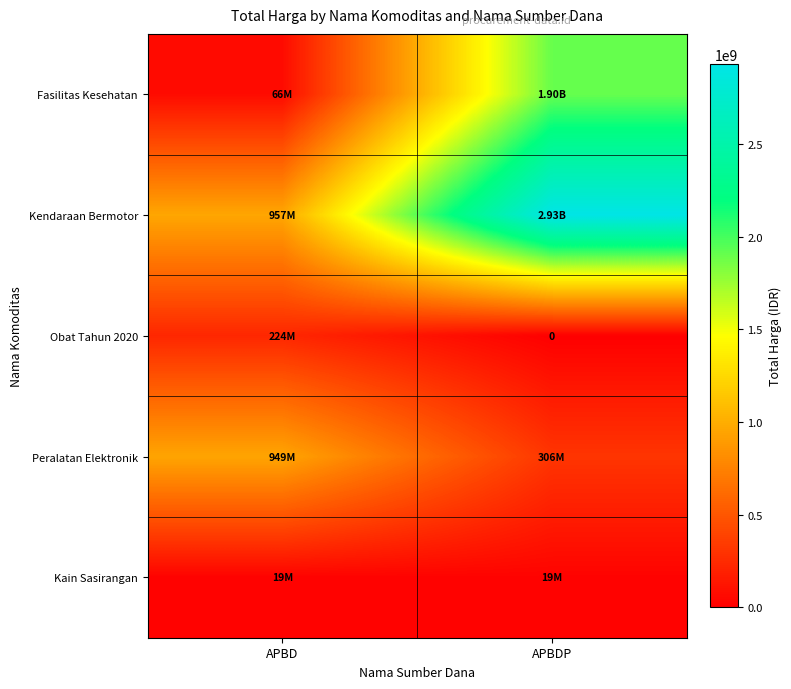

What is the difference between the Obat Tahun 2020 values at APBDP and APBD?

224437810